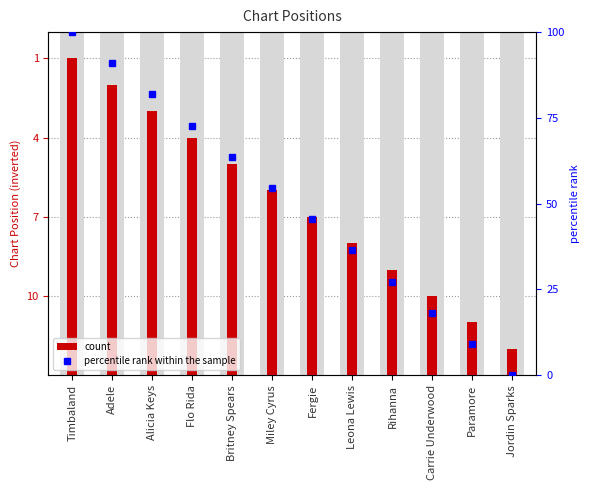

Which category has the highest value in the Position series?

Timbaland